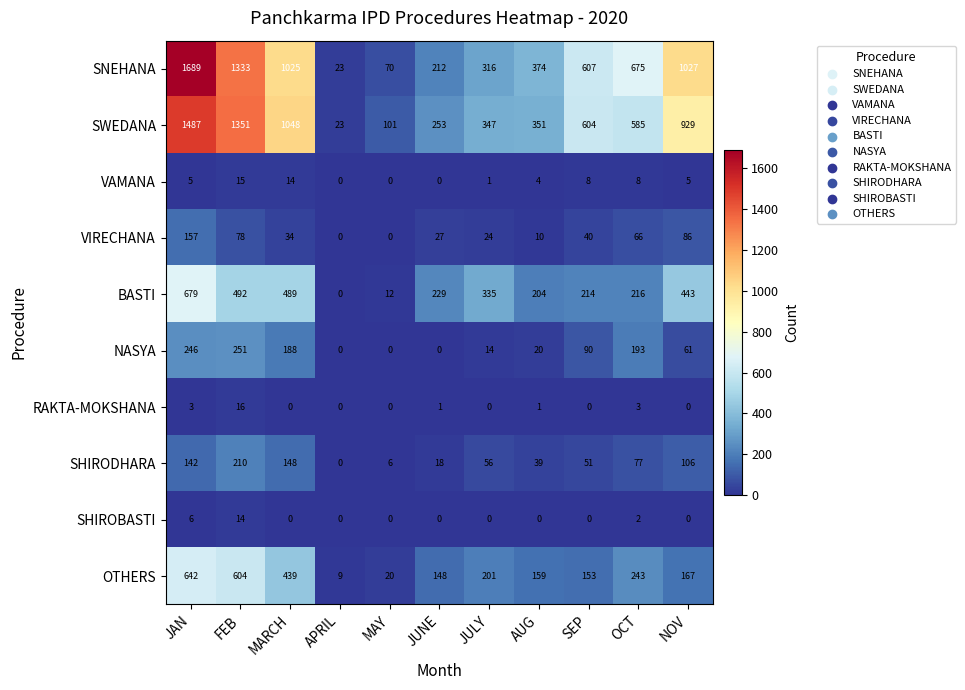

What is the greatest value displayed?

1689